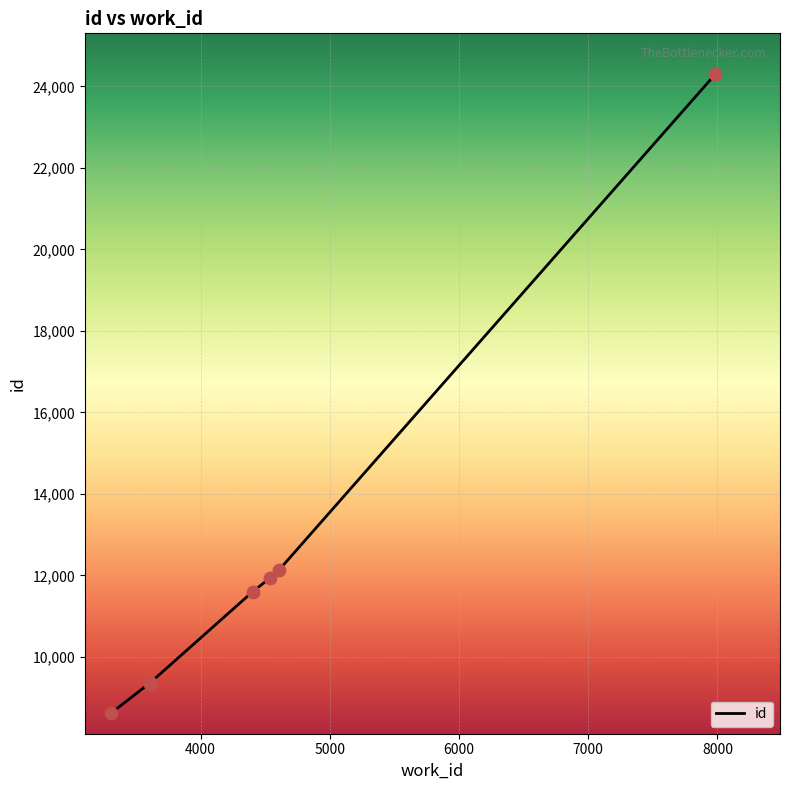

Approximately how many times larger is the value at 3608 compared to 4537?

0.8